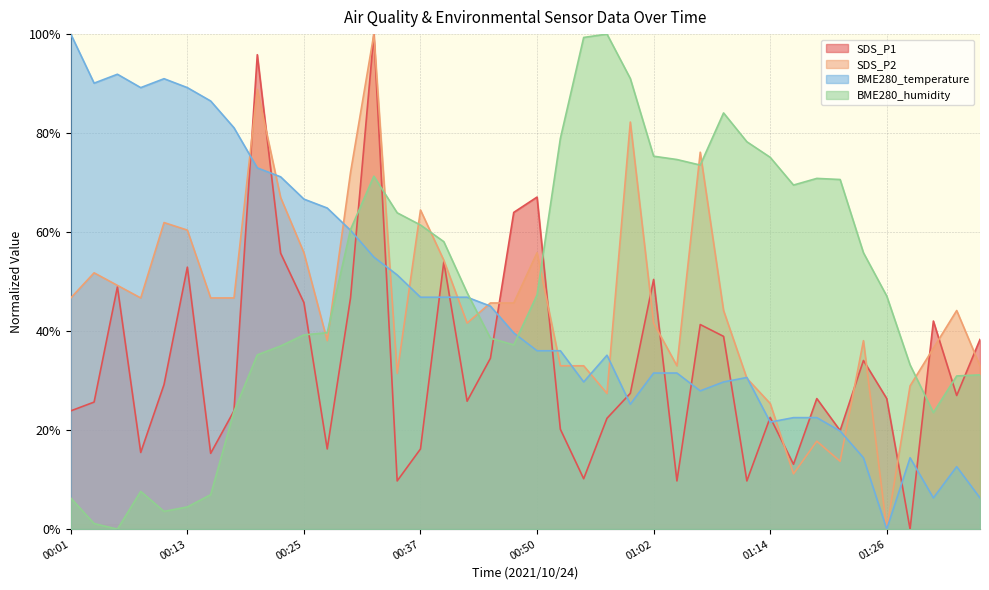

Where is BME280_humidity nearest to the value 50?

00:42